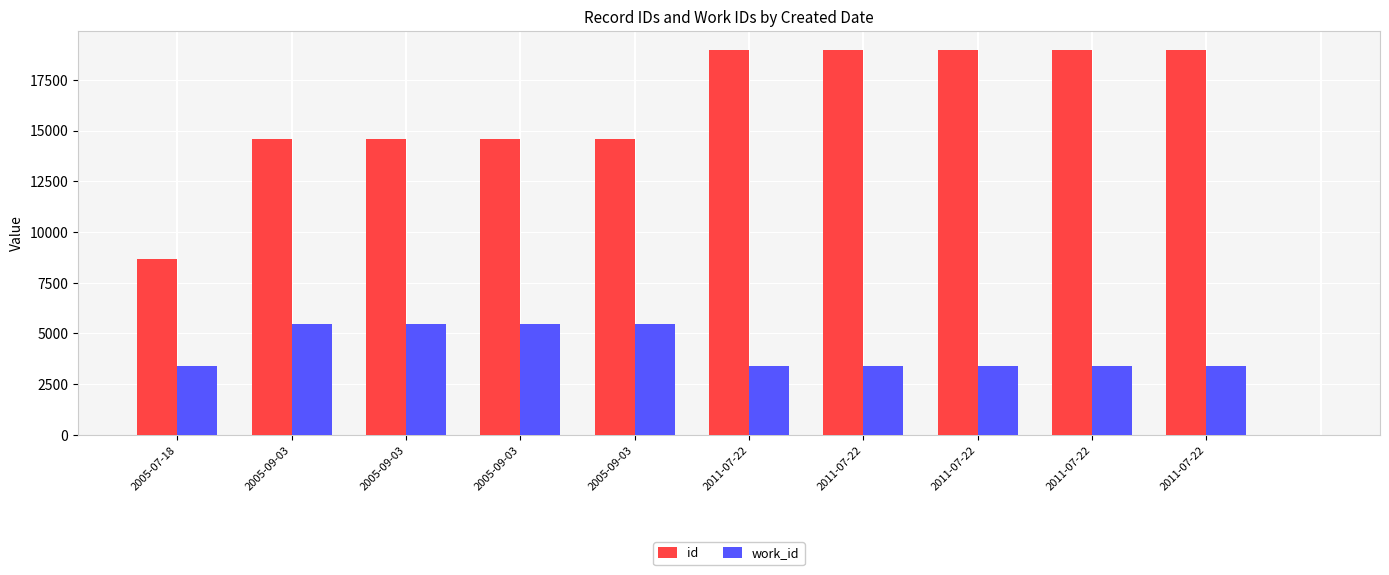

Between 2005-07-18 and 2005-09-03, which series saw the biggest shift?

id